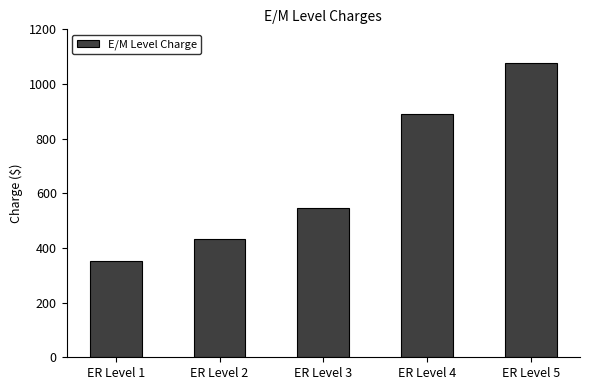

What is the difference between the values at ER Level 4 and ER Level 2?

456